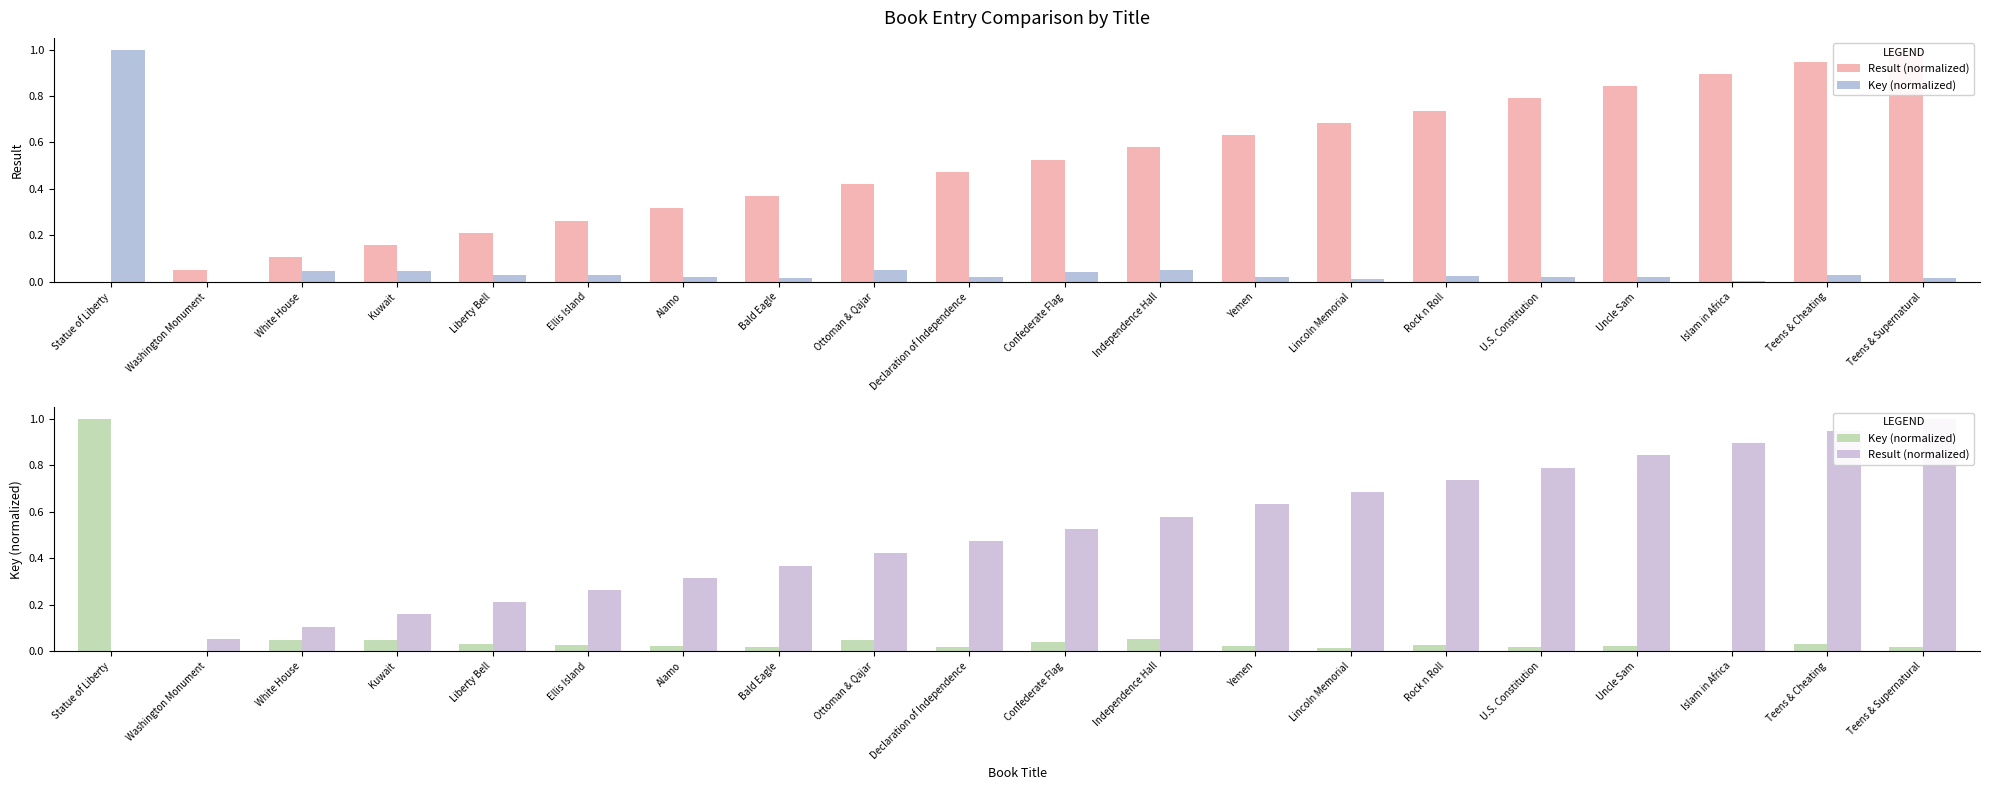

What is the difference between the second highest and minimum values in the Result (normalized) series?

0.9